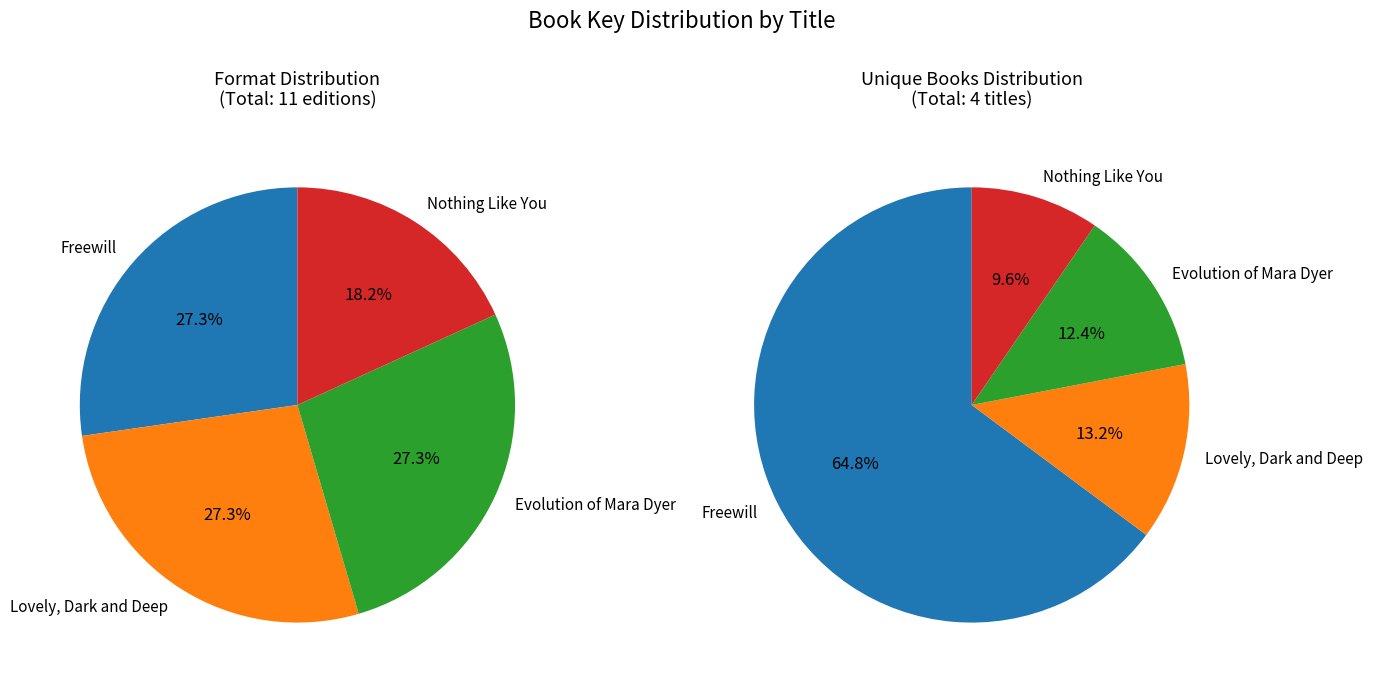

Count the number of slices in the pie.

4